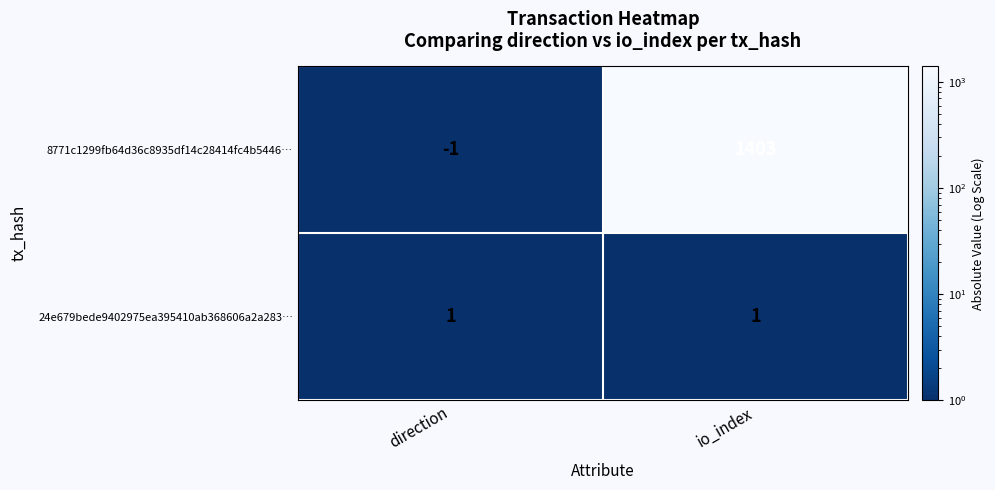

Between direction and io_index, which series saw the biggest shift?

8771c1299fb64d36c8935df14c28414fc4b5446…